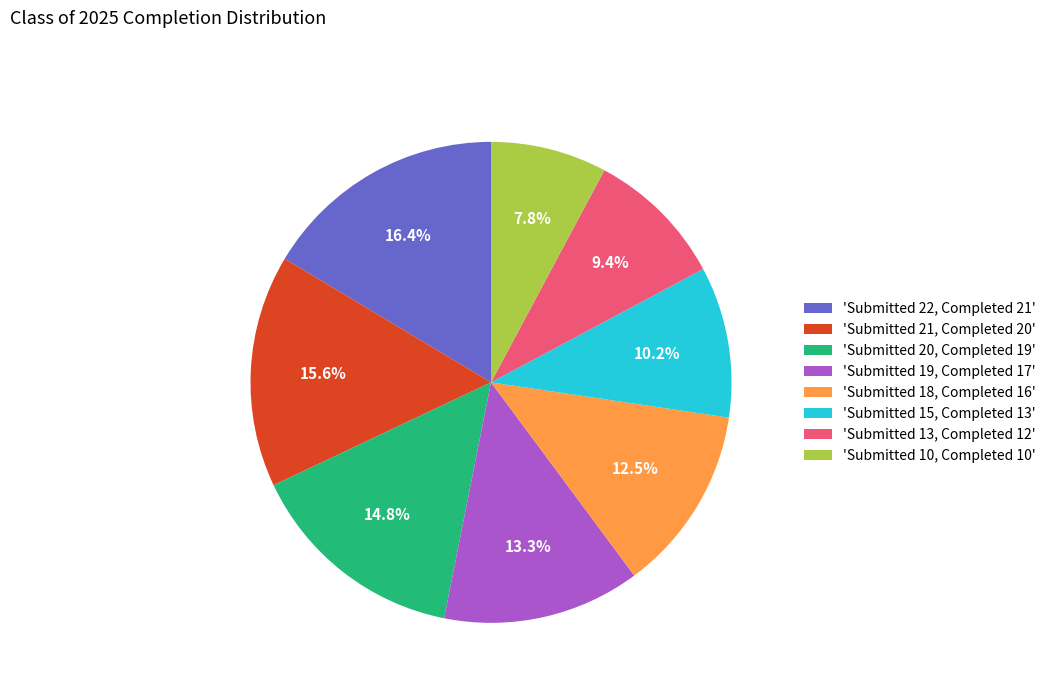

Rank the categories by value from highest to lowest.

'Submitted 22, Completed 21', 'Submitted 21, Completed 20', 'Submitted 20, Completed 19', 'Submitted 19, Completed 17', 'Submitted 18, Completed 16', 'Submitted 15, Completed 13', 'Submitted 13, Completed 12', 'Submitted 10, Completed 10'